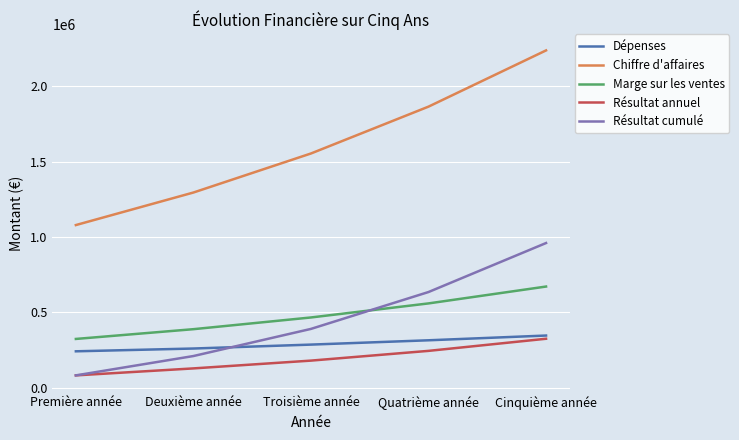

Reading left to right, list all the values displayed in this chart.

Dépenses: 241918.0	260388.0	286426.8	315069.5	346576.4
Chiffre d'affaires: 1080000.0	1296000.0	1555200.0	1866240.0	2239488.0
Marge sur les ventes: 324000.0	388800.0	466560.0	559872.0	671846.4
Résultat annuel: 82082.0	128412.0	180133.2	244802.5	325270.0
Résultat cumulé: 82082.0	210494.0	390627.2	635429.7	960699.7